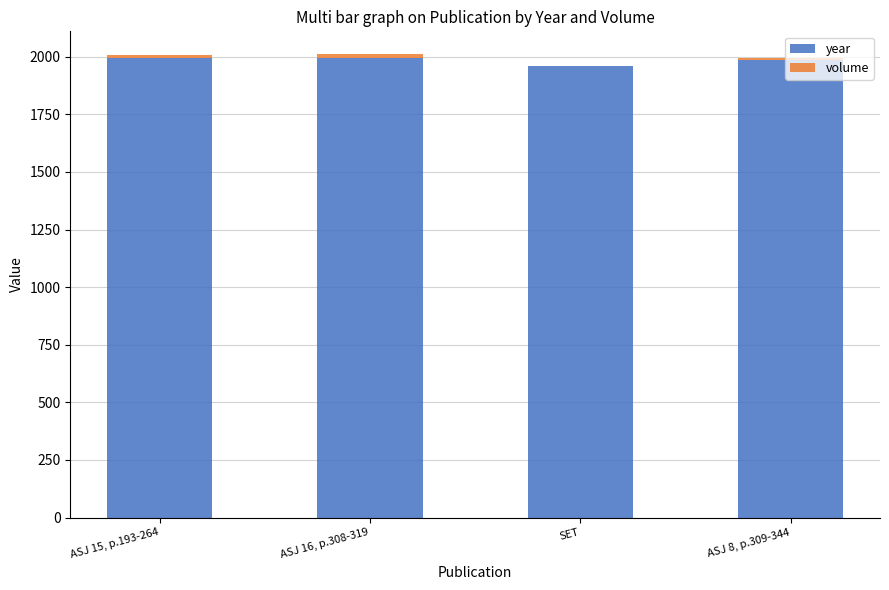

What is the sum of all year values?

7934